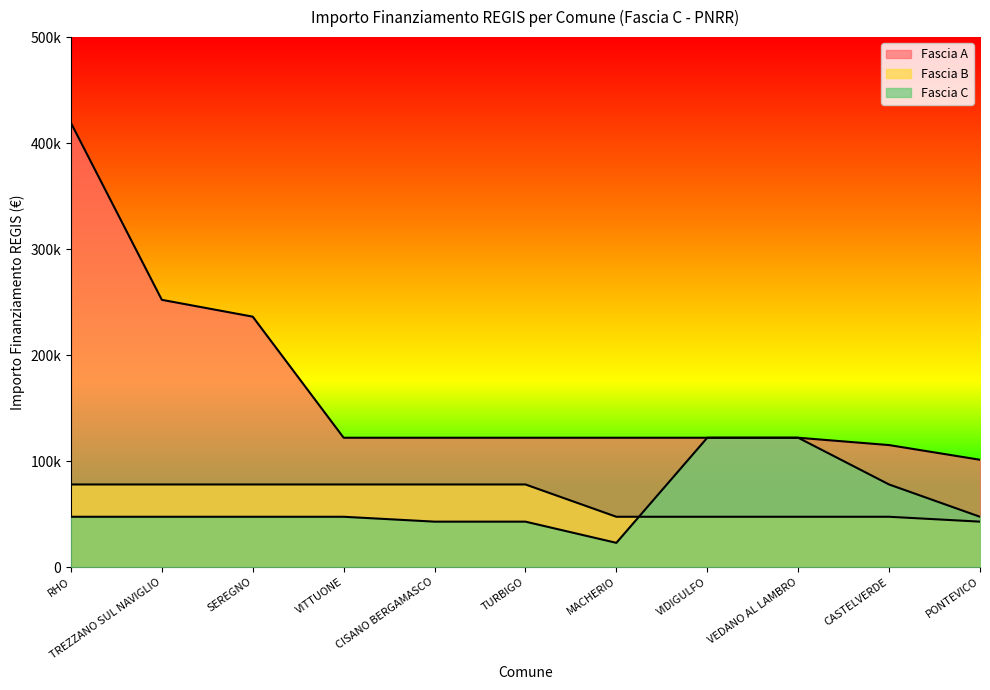

Is the value of Fascia B at TURBIGO greater than the value of Fascia C at PONTEVICO?

Yes